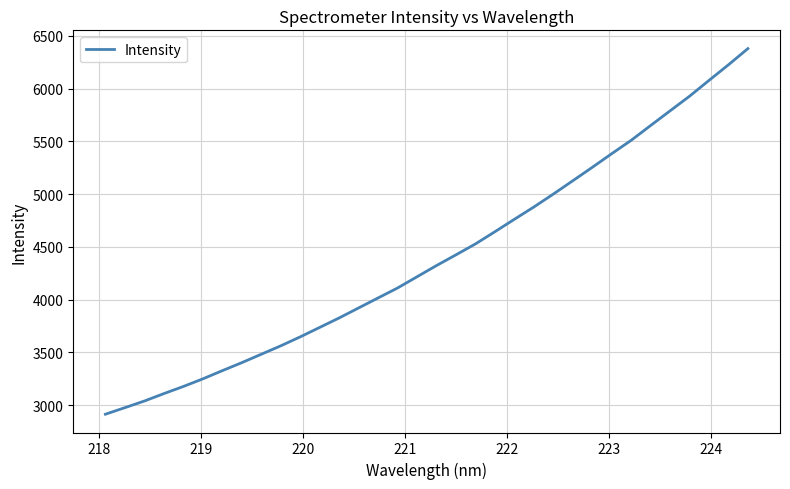

What is the difference between the maximum and minimum values?

3466.4